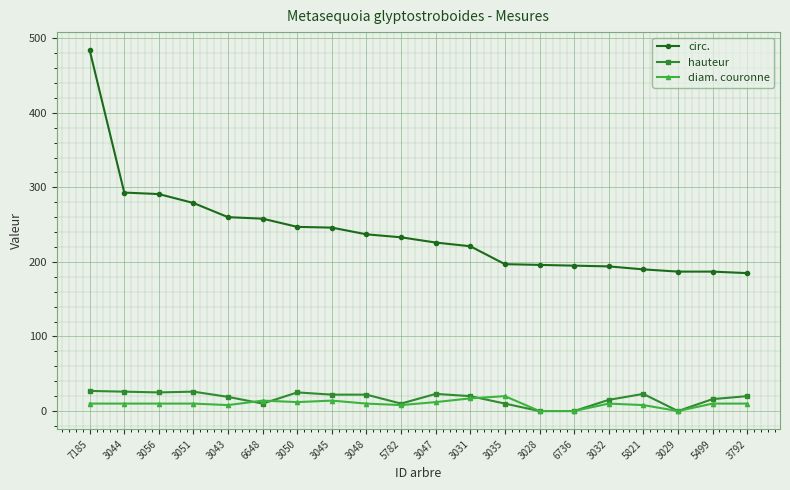

True or false: diam. couronne has a value of 10 at 5499.

True